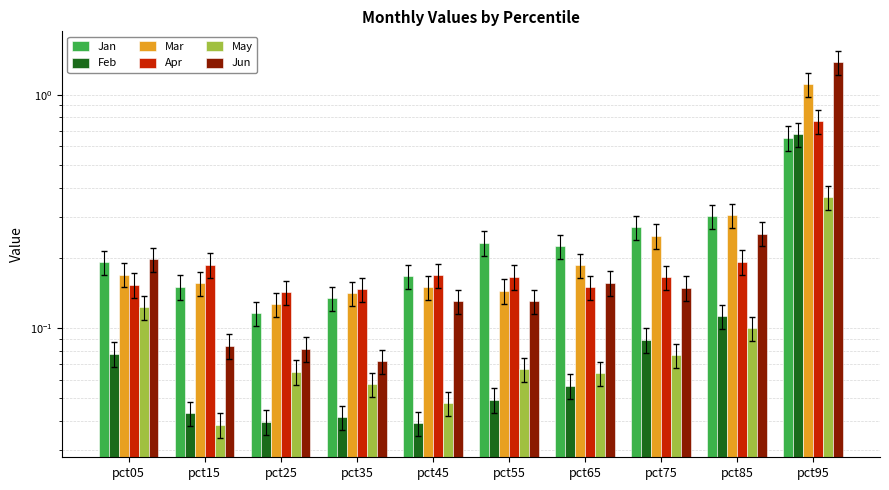

What is the approximate value of Feb at pct65?

0.1